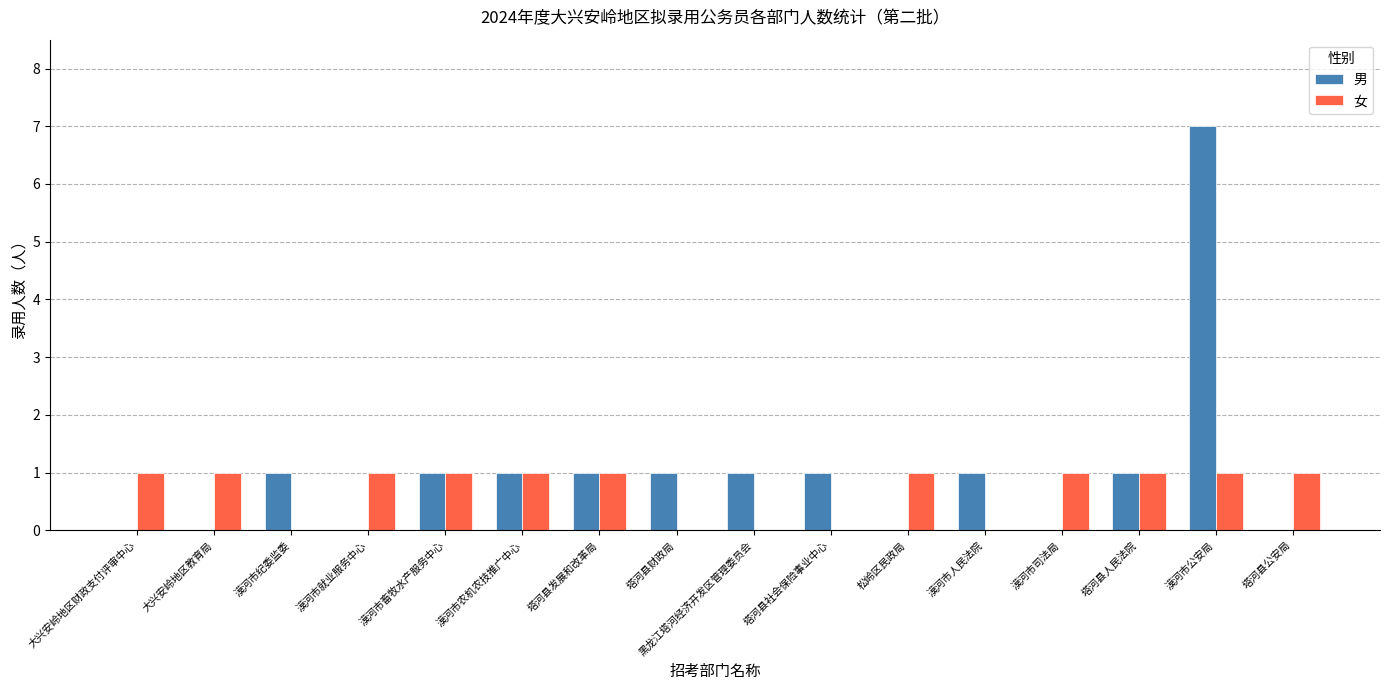

Between 大兴安岭地区财政支付评审中心 and 塔河县发展和改革局, which series saw the biggest shift?

男